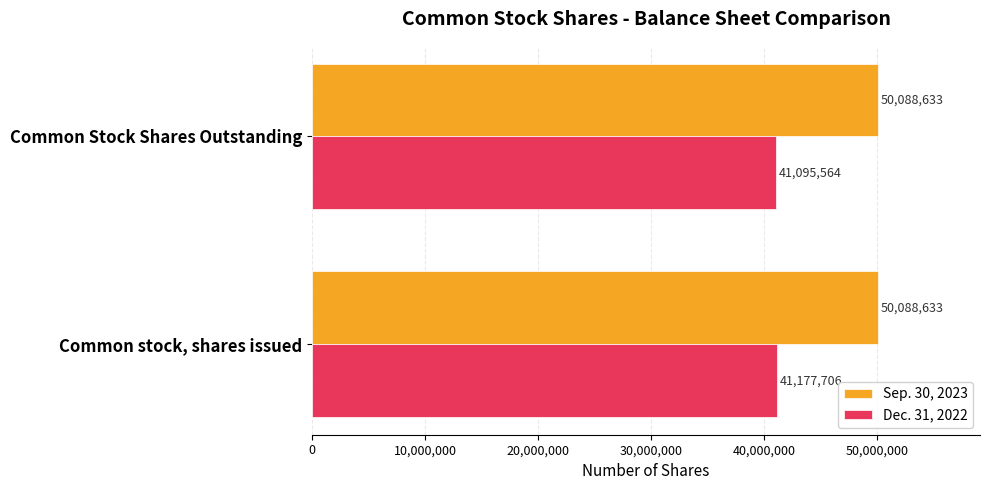

Count the Dec. 31, 2022 values in the range 41095564 to 41177706.

2